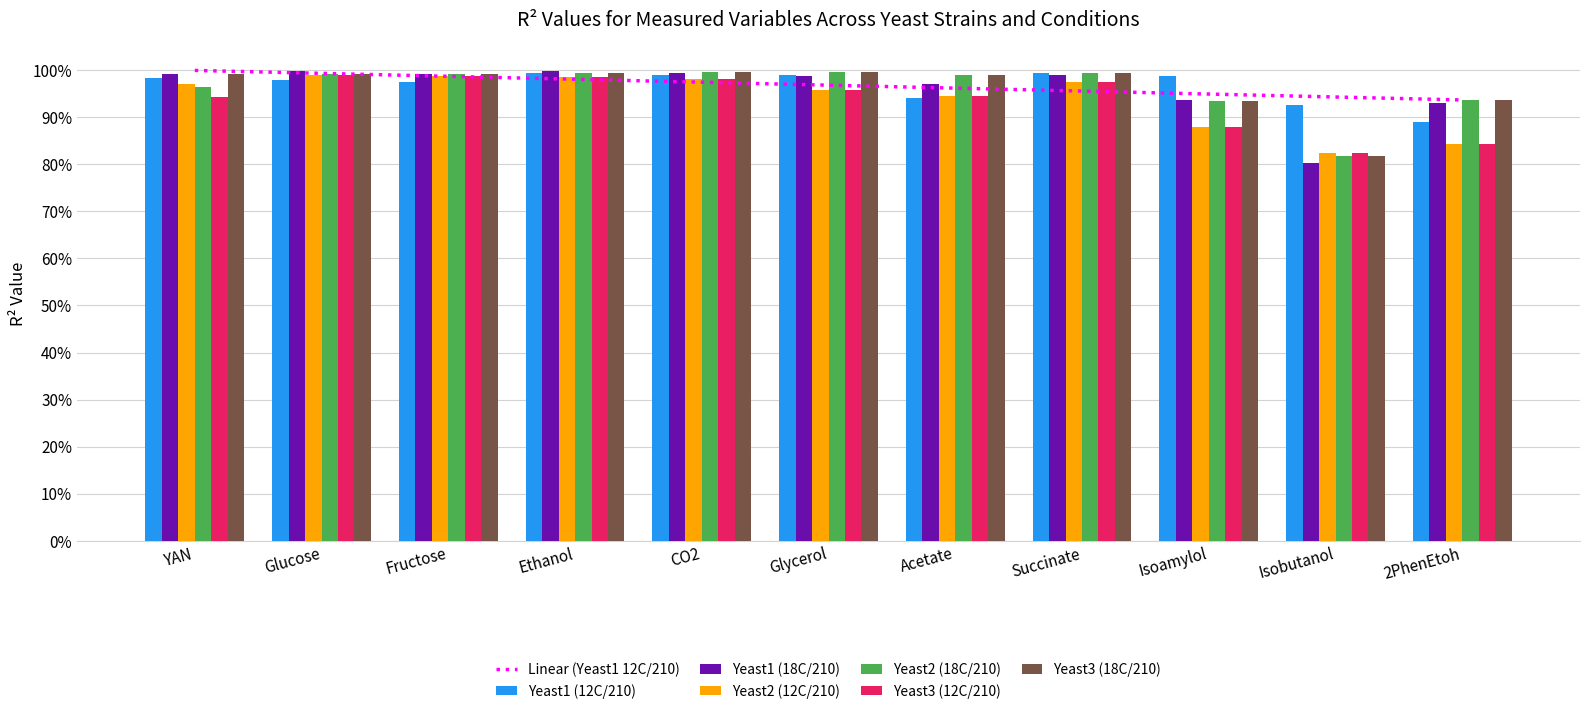

What is the value of the Yeast2 (12C/210) bar at the 3rd from the left?

1.0